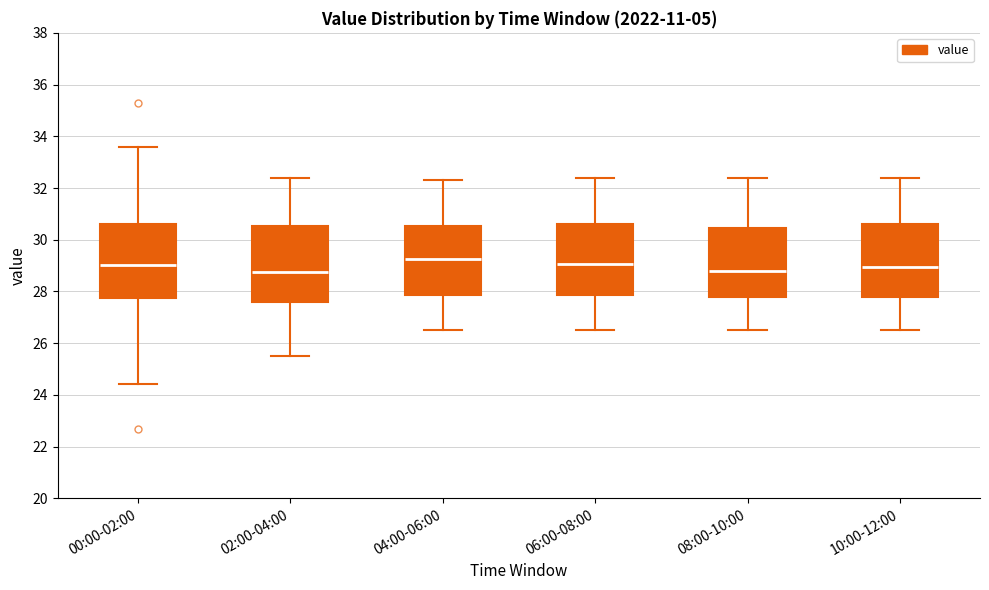

Reading left to right, read every box against the y-axis: the position of its median line, the range the box covers, and the ends of its whiskers. The values are not printed on the chart, so give them approximately, as read against the axis.

00:00-02:00: median 29.0, box 27.8 to 30.6, whiskers 24.4 to 33.6
02:00-04:00: median 28.8, box 27.6 to 30.6, whiskers 25.6 to 32.4
04:00-06:00: median 29.2, box 27.8 to 30.6, whiskers 26.6 to 32.4
06:00-08:00: median 29.0, box 27.8 to 30.6, whiskers 26.6 to 32.4
08:00-10:00: median 28.8, box 27.8 to 30.4, whiskers 26.6 to 32.4
10:00-12:00: median 29.0, box 27.8 to 30.6, whiskers 26.6 to 32.4